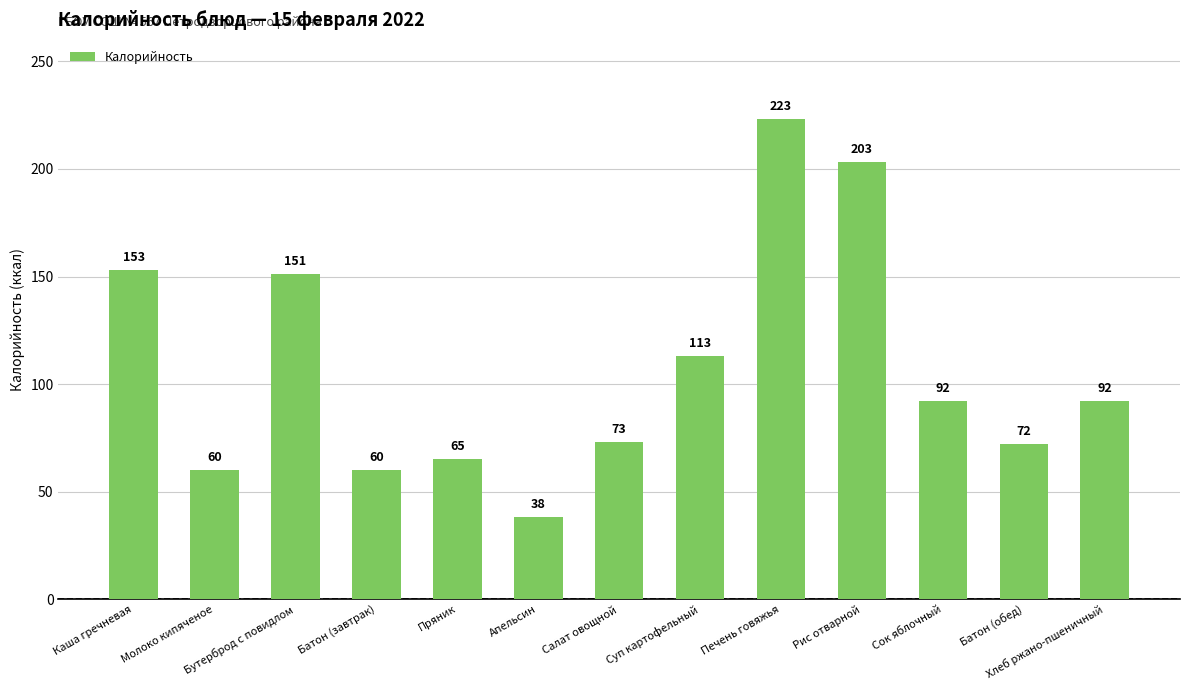

Approximately how many times larger is the value at Каша гречневая compared to Сок яблочный?

1.7